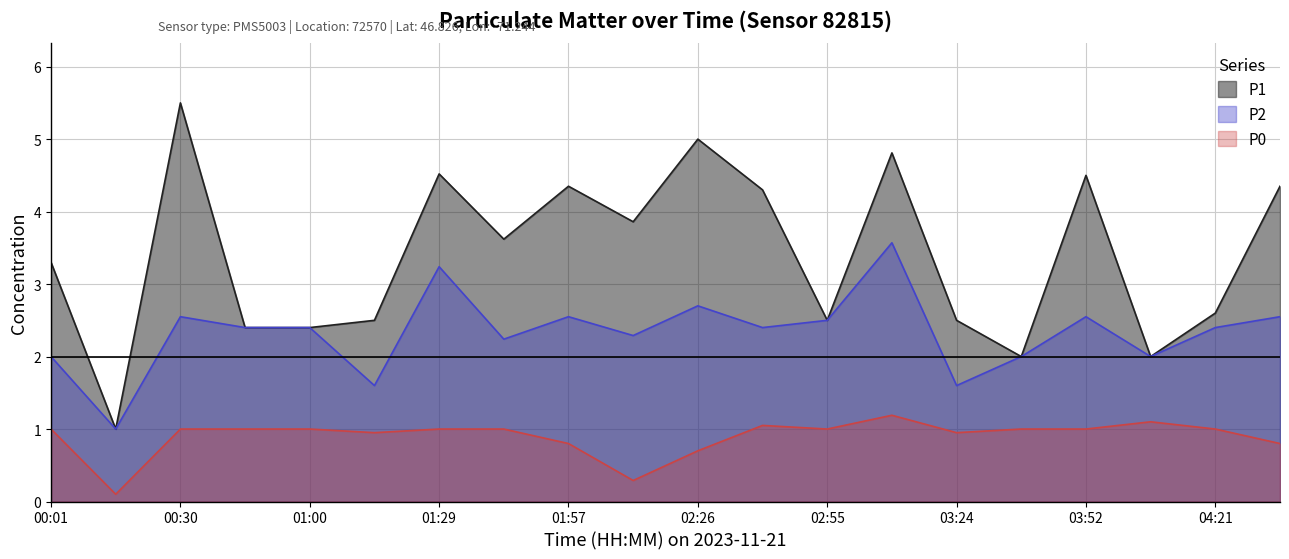

Reading right to left, extract all data points from this chart.

P1: 04:36=4.3	04:21=2.6	04:07=2.0	03:52=4.5	03:38=2.0	03:24=2.5	03:09=4.8	02:55=2.5	02:40=4.3	02:26=5.0	02:12=3.9	01:57=4.3	01:43=3.6	01:29=4.5	01:14=2.5	01:00=2.4	00:45=2.4	00:30=5.5	00:16=1.0	00:01=3.3
P2: 04:36=2.5	04:21=2.4	04:07=2.0	03:52=2.5	03:38=2.0	03:24=1.6	03:09=3.6	02:55=2.5	02:40=2.4	02:26=2.7	02:12=2.3	01:57=2.5	01:43=2.2	01:29=3.2	01:14=1.6	01:00=2.4	00:45=2.4	00:30=2.5	00:16=1.0	00:01=2.0
P0: 04:36=0.8	04:21=1.0	04:07=1.1	03:52=1.0	03:38=1.0	03:24=0.9	03:09=1.2	02:55=1.0	02:40=1.1	02:26=0.7	02:12=0.3	01:57=0.8	01:43=1.0	01:29=1.0	01:14=0.9	01:00=1.0	00:45=1.0	00:30=1.0	00:16=0.1	00:01=1.0